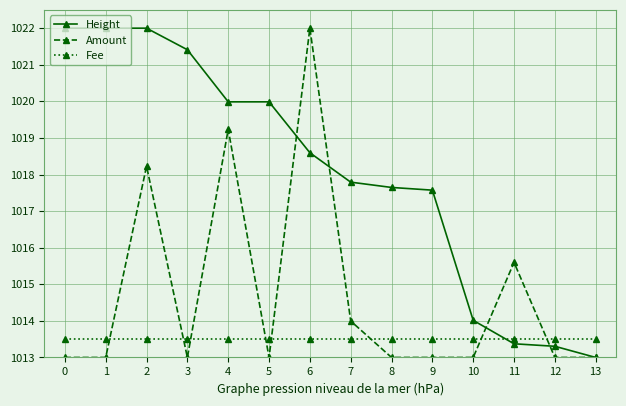

Reading left to right, transcribe all the data shown in this chart.

Height: 1022.0	1022.0	1022.0	1021.4	1020.0	1020.0	1018.6	1017.8	1017.6	1017.6	1014.0	1013.4	1013.3	1013.0
Amount: 1013.0	1013.0	1018.2	1013.0	1019.2	1013.0	1022.0	1014.0	1013.0	1013.0	1013.0	1015.6	1013.0	1013.0
Fee: 1013.5	1013.5	1013.5	1013.5	1013.5	1013.5	1013.5	1013.5	1013.5	1013.5	1013.5	1013.5	1013.5	1013.5